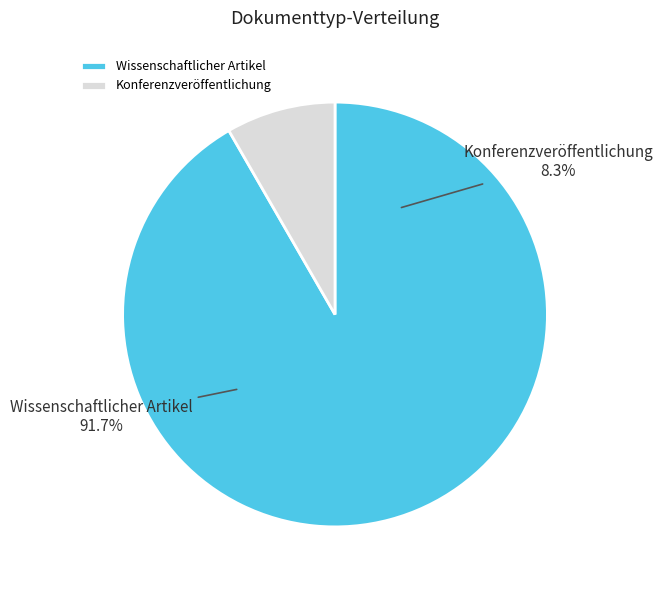

To the nearest percent, what is the average slice percentage?

50%